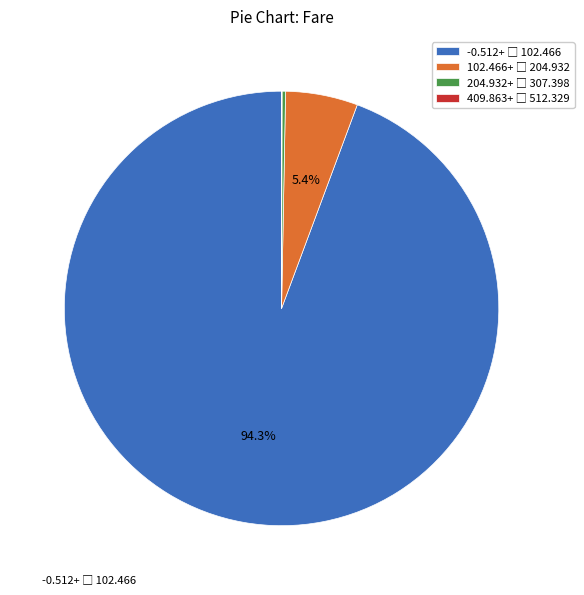

Is there a majority slice in this chart?

Yes